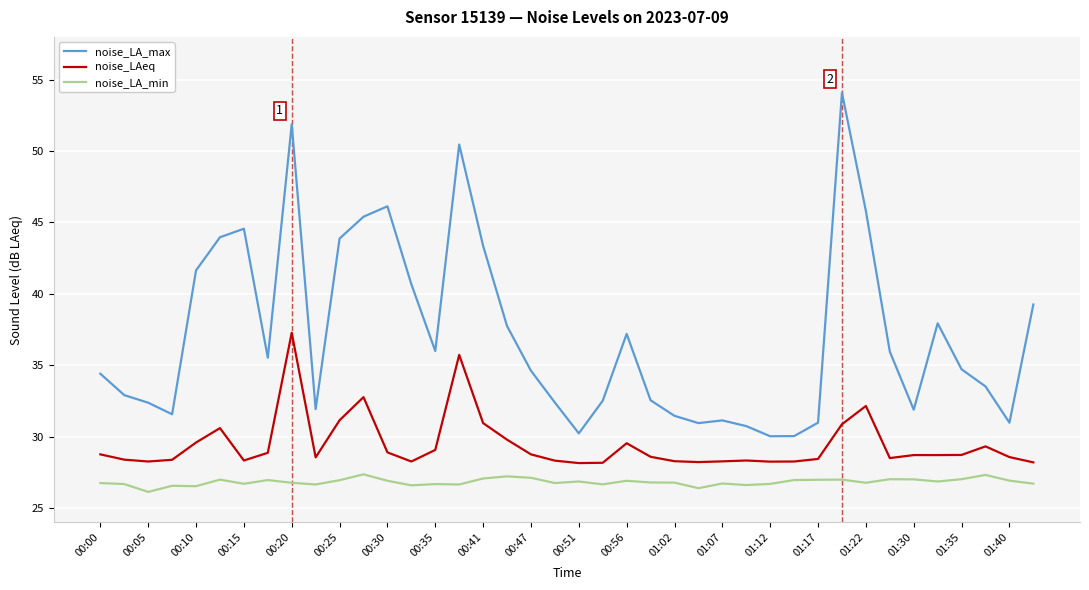

What is the difference between the maximum and minimum values in the noise_LAeq series?

9.1